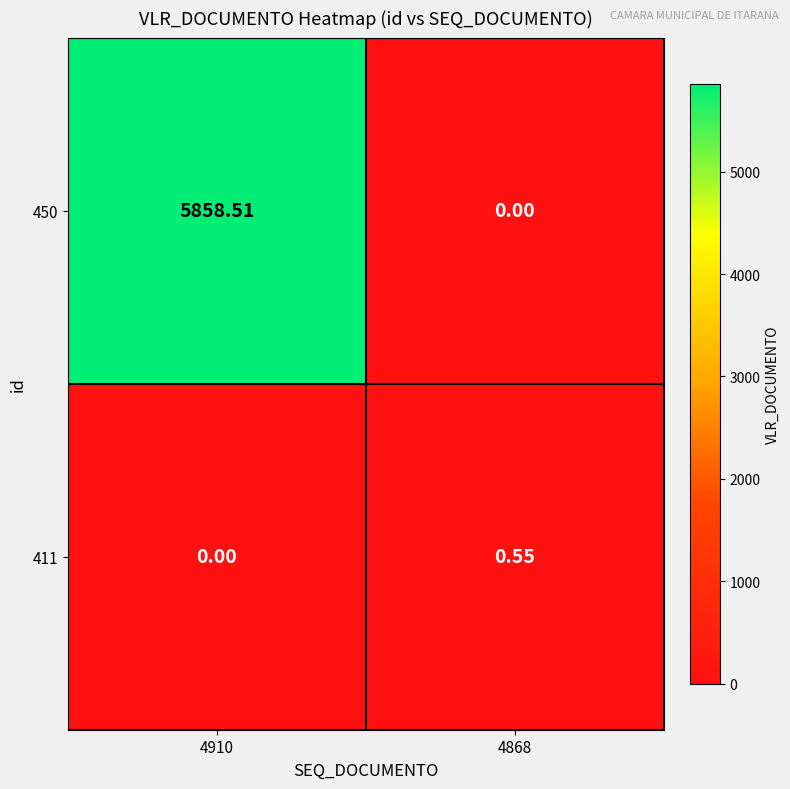

Reading left to right, what are all the values shown in this chart?

450: 4910=5858.5	4868=0.0
411: 4910=0.0	4868=0.6